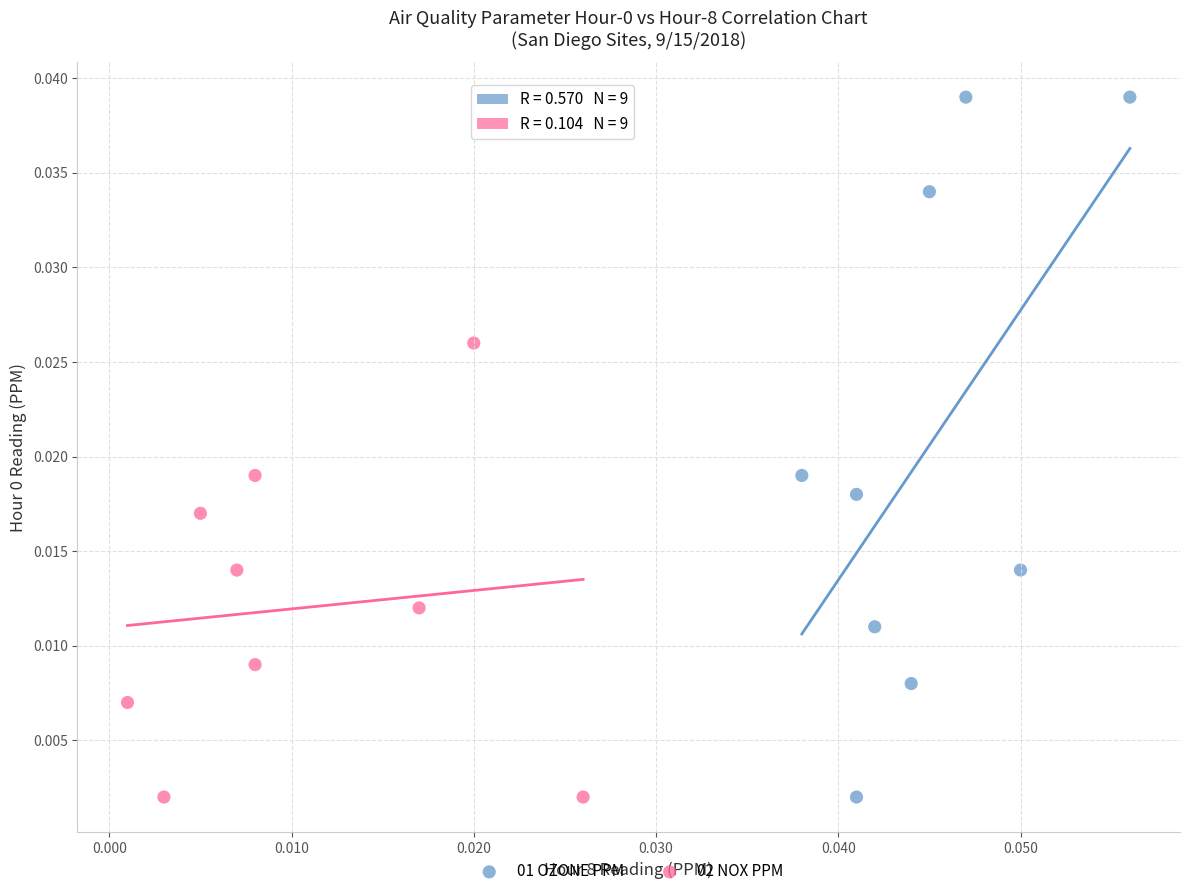

Which series has the widest spread of Y values?

01 OZONE PPM